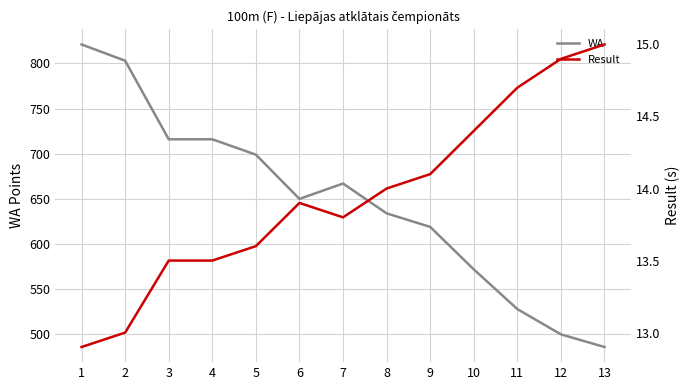

What is the difference between the maximum and minimum values in the WA series?

335